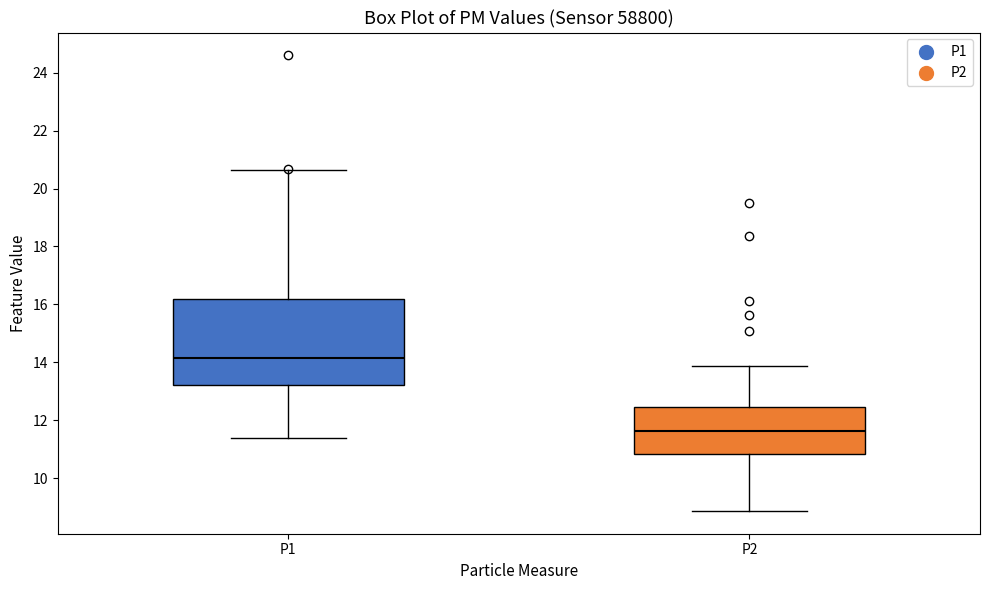

Which box has the lowest median line?

P2